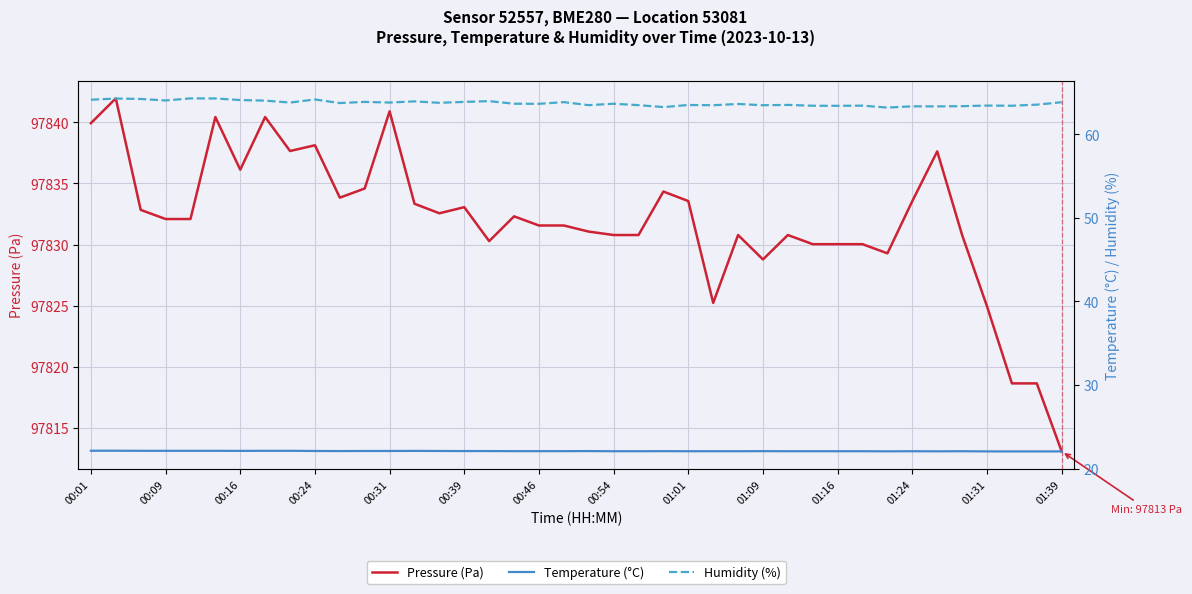

Reading right to left, list all the values displayed in this chart.

Pressure (Pa): 97813.1	97818.6	97818.6	97824.9	97830.8	97837.6	97833.6	97829.3	97830.0	97830.0	97830.0	97830.8	97828.8	97830.8	97825.2	97833.6	97834.3	97830.8	97830.8	97831.1	97831.6	97831.6	97832.3	97830.3	97833.1	97832.6	97833.3	97840.9	97834.6	97833.8	97838.1	97837.7	97840.4	97836.1	97840.4	97832.1	97832.1	97832.8	97842.0	97839.9
Temperature (°C): 22.1	22.1	22.1	22.1	22.1	22.1	22.1	22.1	22.1	22.1	22.1	22.1	22.1	22.1	22.1	22.1	22.1	22.1	22.1	22.1	22.1	22.1	22.1	22.1	22.1	22.1	22.1	22.1	22.1	22.1	22.1	22.1	22.1	22.1	22.1	22.1	22.1	22.1	22.1	22.1
Humidity (%): 63.8	63.5	63.4	63.4	63.4	63.3	63.3	63.2	63.4	63.4	63.4	63.5	63.5	63.6	63.5	63.5	63.2	63.5	63.6	63.5	63.8	63.6	63.6	64.0	63.9	63.8	63.9	63.8	63.9	63.7	64.2	63.8	64.0	64.1	64.3	64.3	64.0	64.2	64.3	64.1